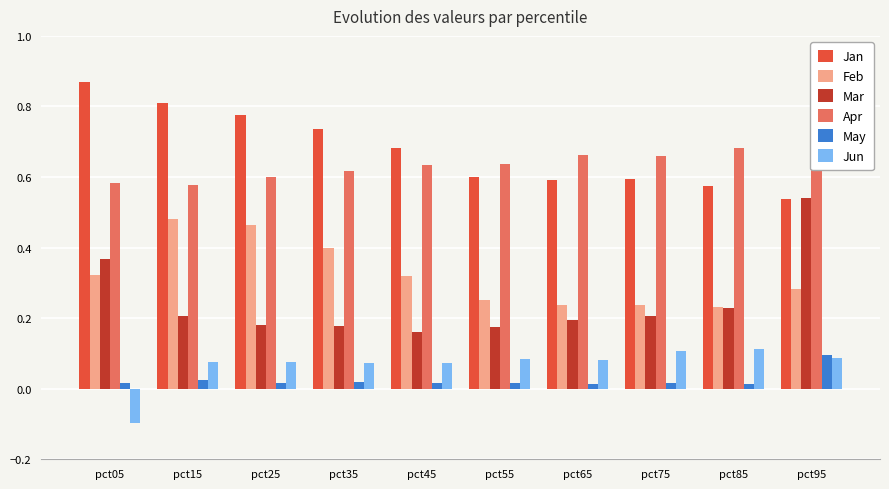

What is the difference between the maximum and minimum values in the Mar series?

0.4